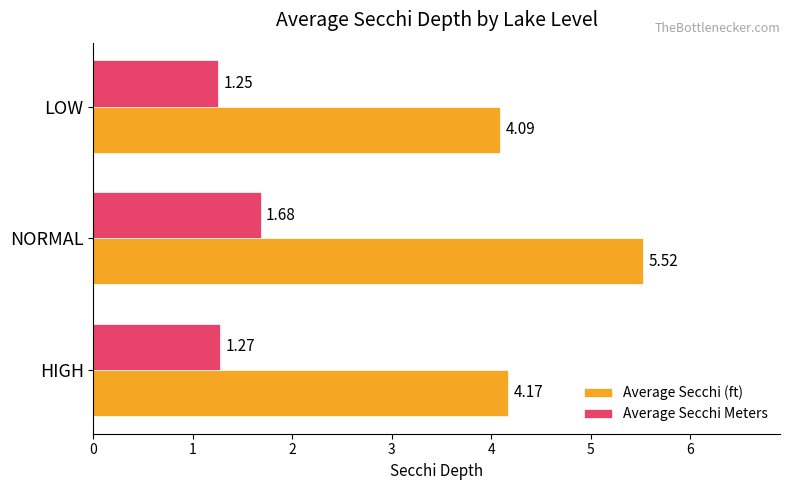

At which label does Average Secchi (ft) reach its peak?

NORMAL